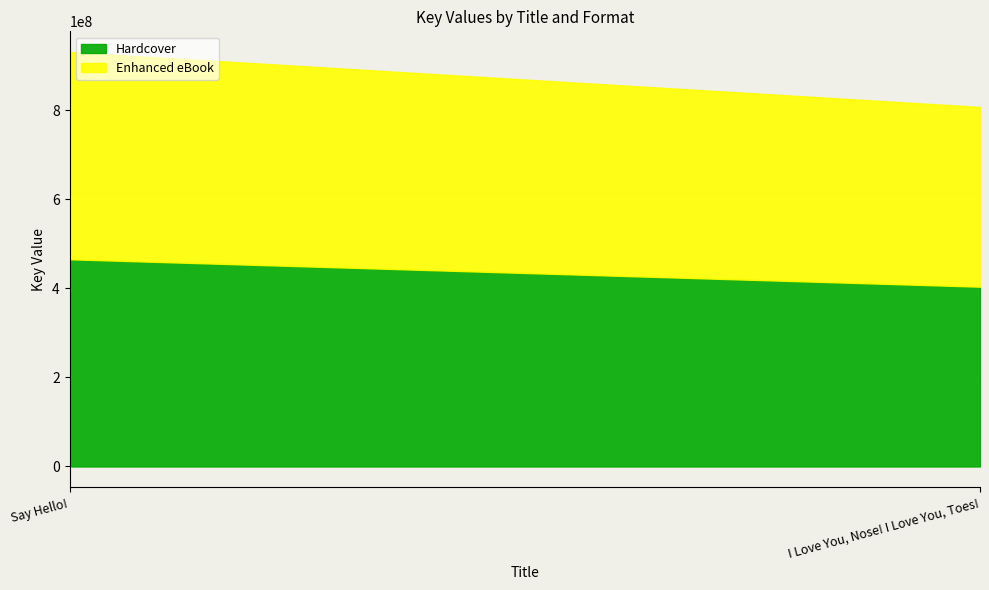

Which series has the largest total across all categories?

Hardcover